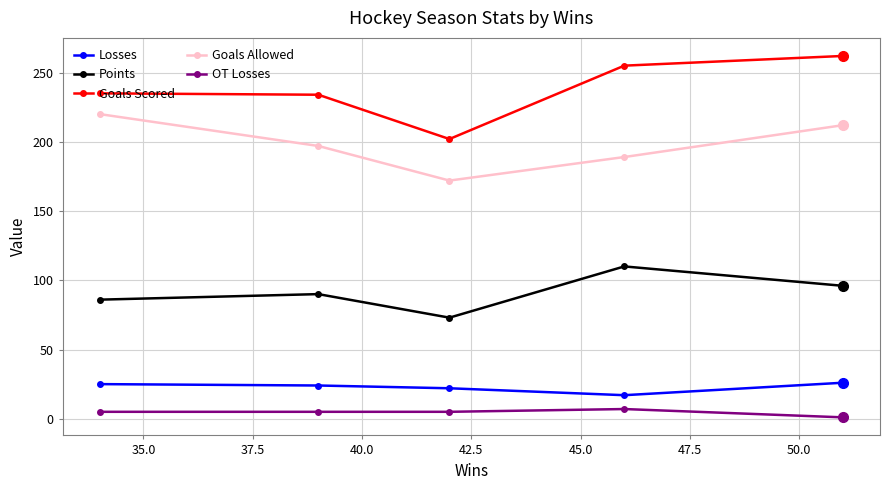

What is the greatest value displayed?

262